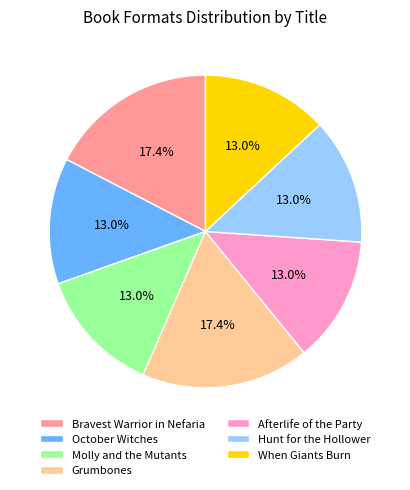

Is Hunt for the Hollower the majority of the pie?

No